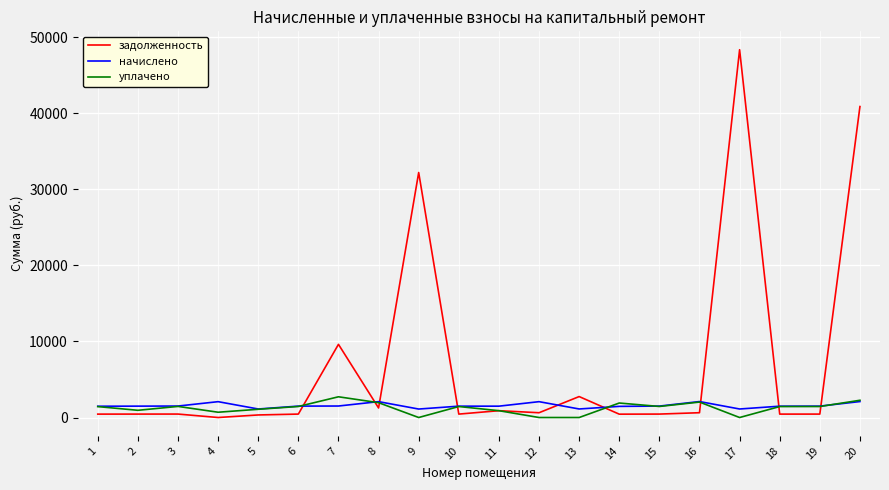

What is the difference between the maximum and minimum values in the начислено series?

985.2